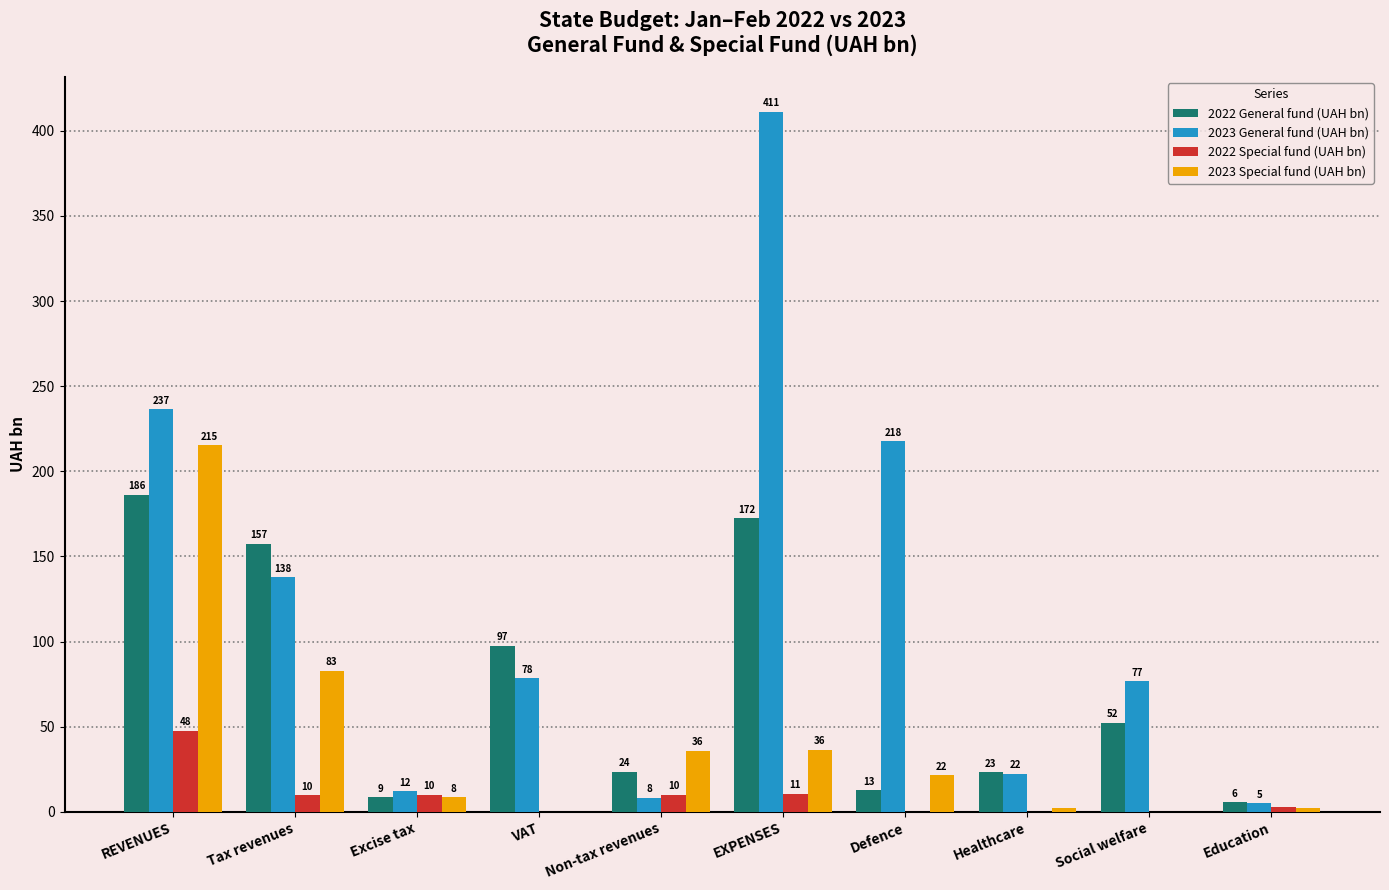

At which category is the sum across all series the highest?

REVENUES